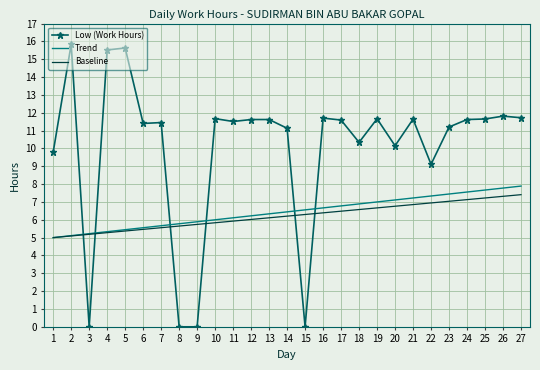

Which series has the widest spread of values?

Low (Work Hours)